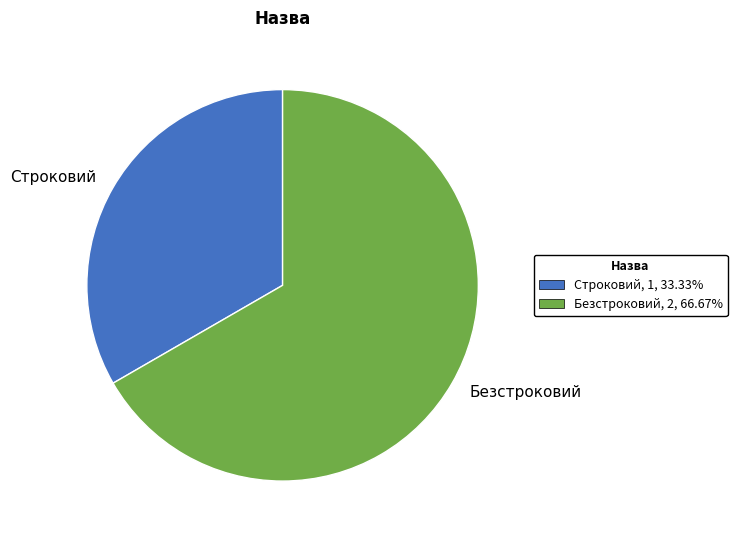

Does any single category account for the majority?

Yes